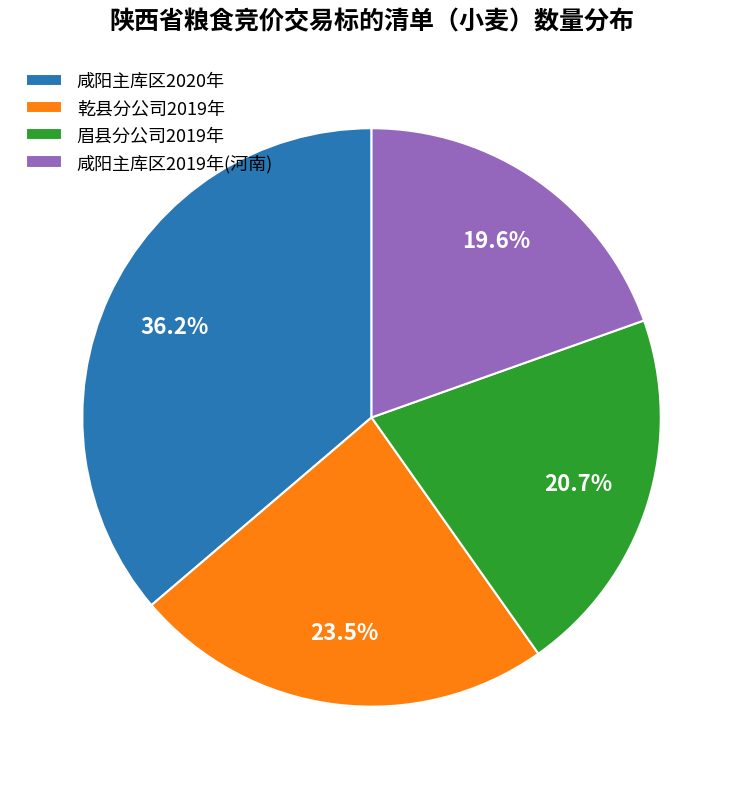

Does any single category account for the majority?

No